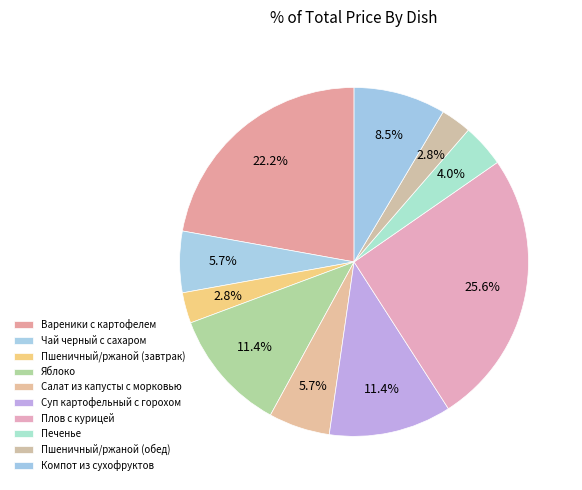

True or false: Вареники с картофелем accounts for 22% of the total.

True